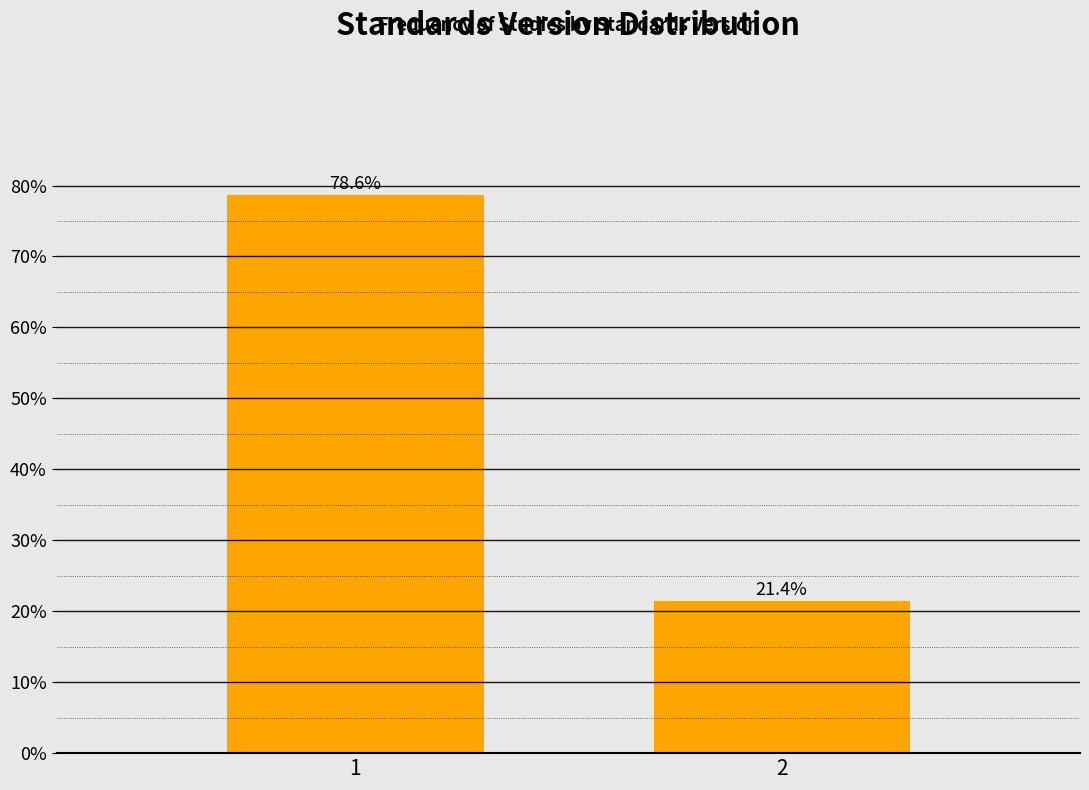

Reading right to left, extract all data points from this chart.

21.4	78.6